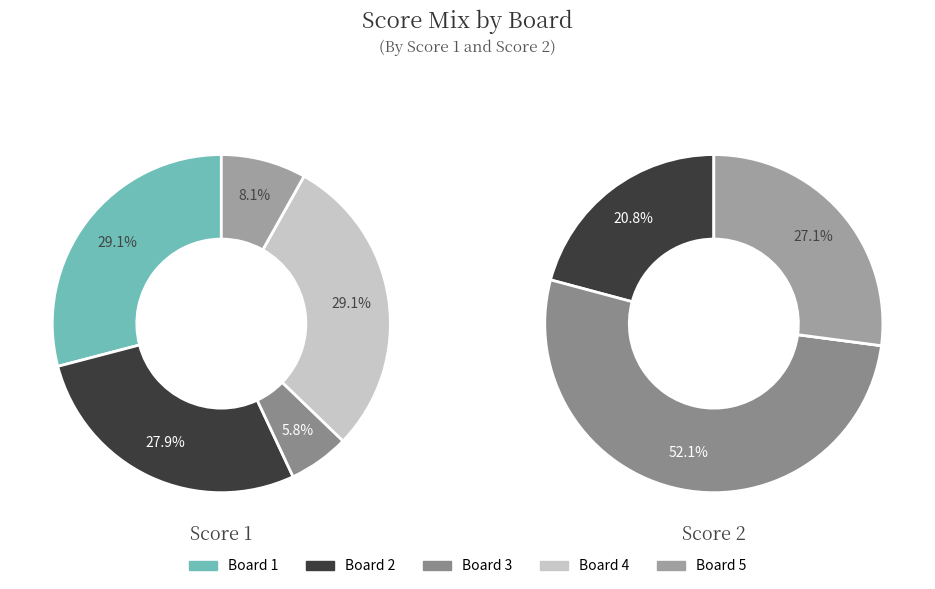

Which series has the largest range (max minus min)?

Score 2